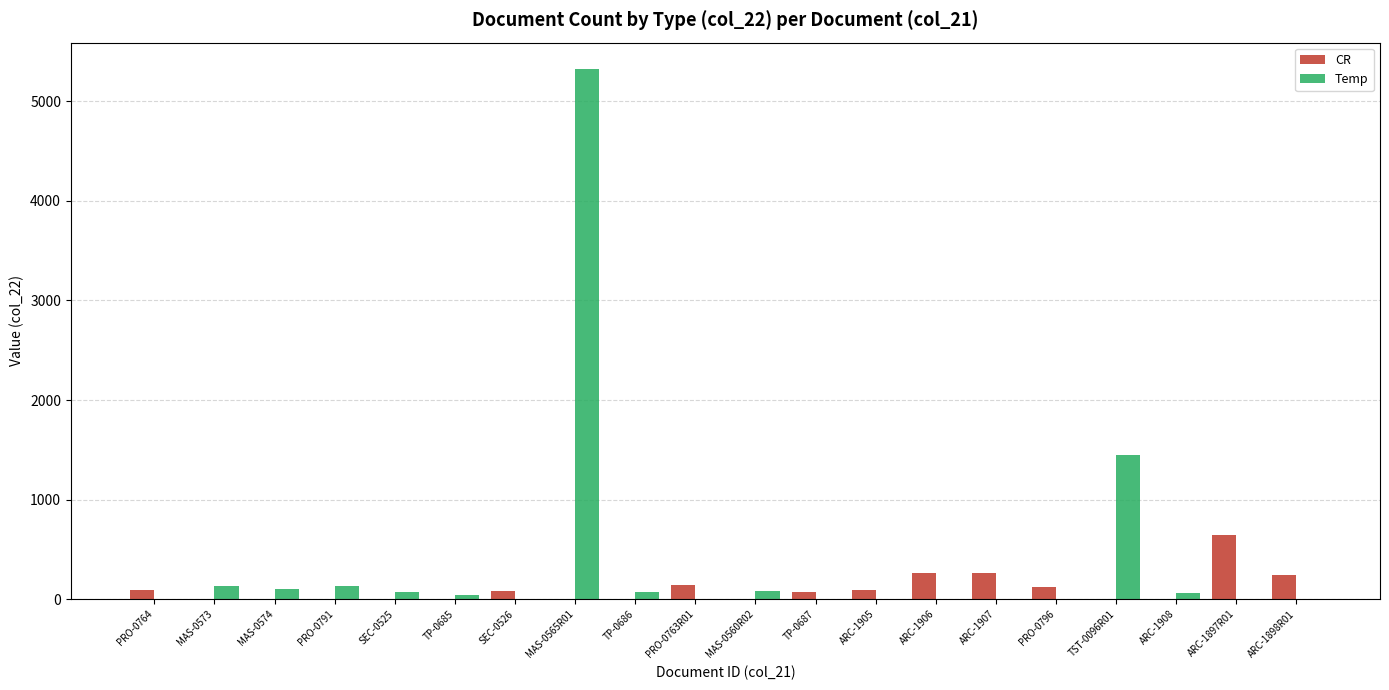

What is the sum of the CR values at ARC-1897R01 and MAS-0574?

646